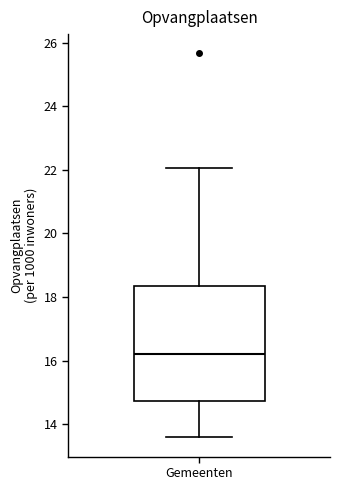

Transcribe this box plot: give where the median line is, the range the box spans, and where the two whiskers end, as read against the y-axis. The values are not printed on the chart, so give them approximately, as read against the axis.

median 16.2, box 14.8 to 18.4, whiskers 13.6 to 22.0